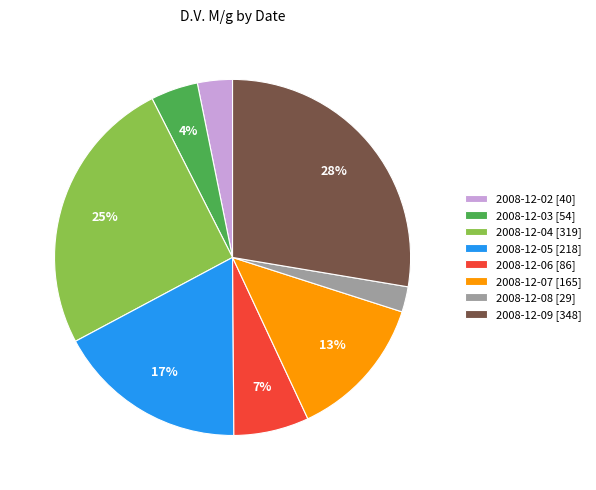

How many slices are in this pie chart?

8